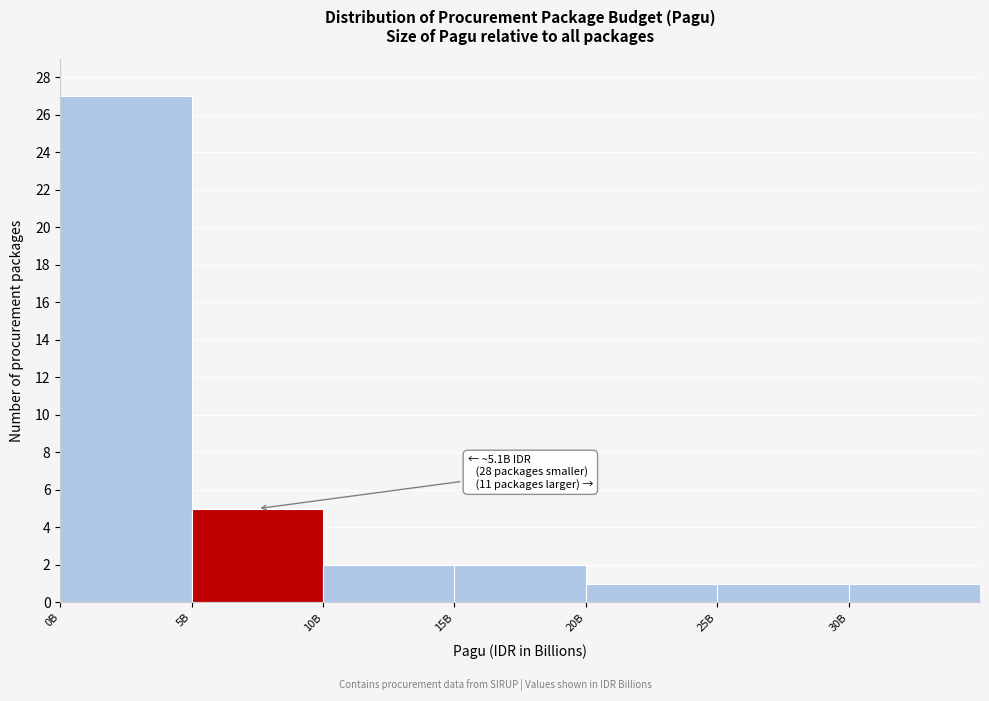

Reading left to right, what are all the values shown in this chart?

0B=27	5B=5	10B=2	15B=2	20B=1	25B=1	30B=1